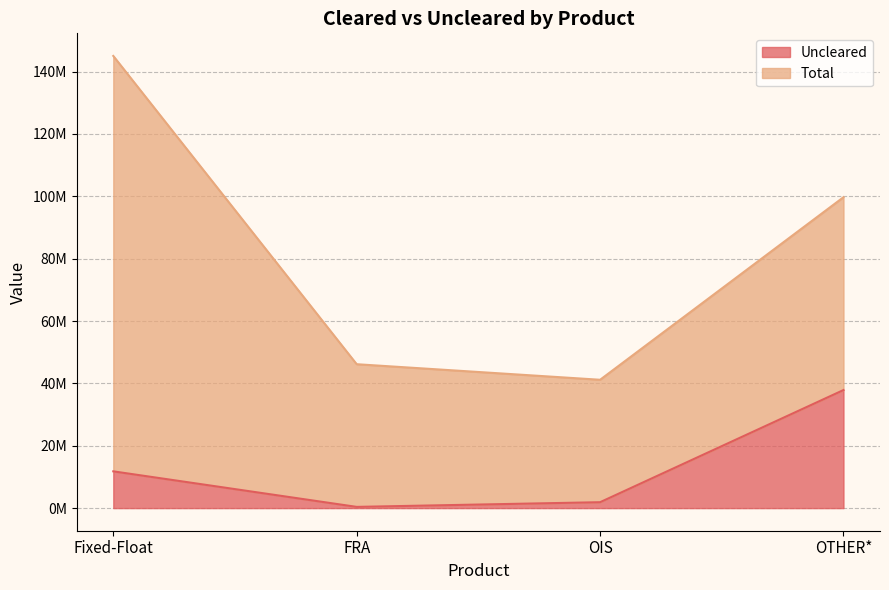

Where does the data first go above 11792083?

OTHER*